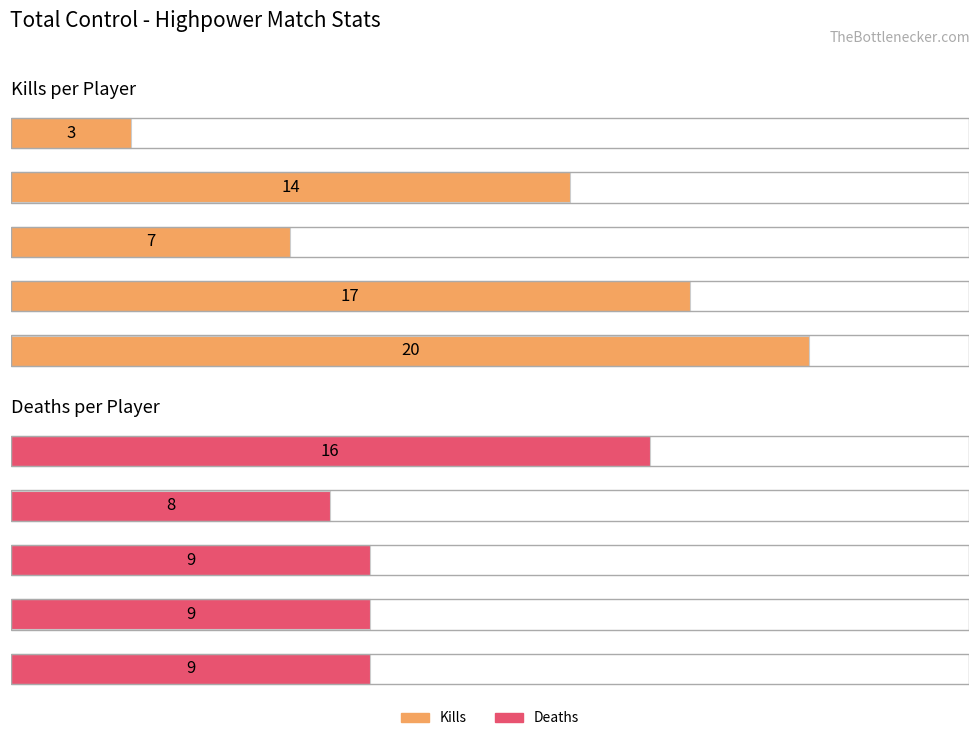

At how many categories does at least one series exceed 14?

3